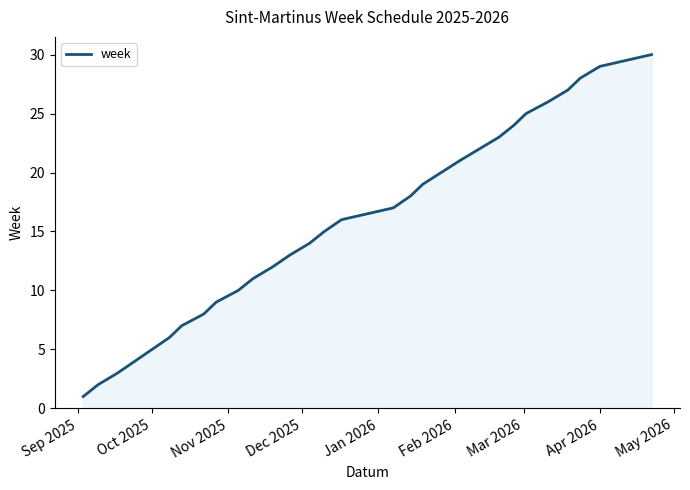

Count the number of categories in the chart.

28